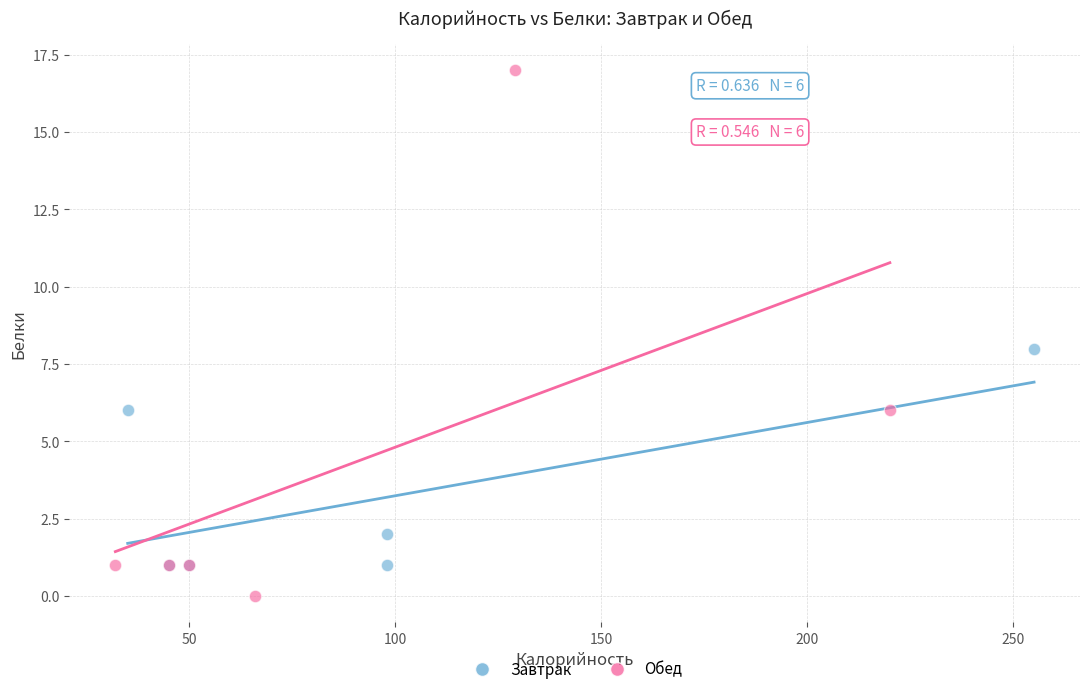

Which series contains the lowest Y value?

Обед